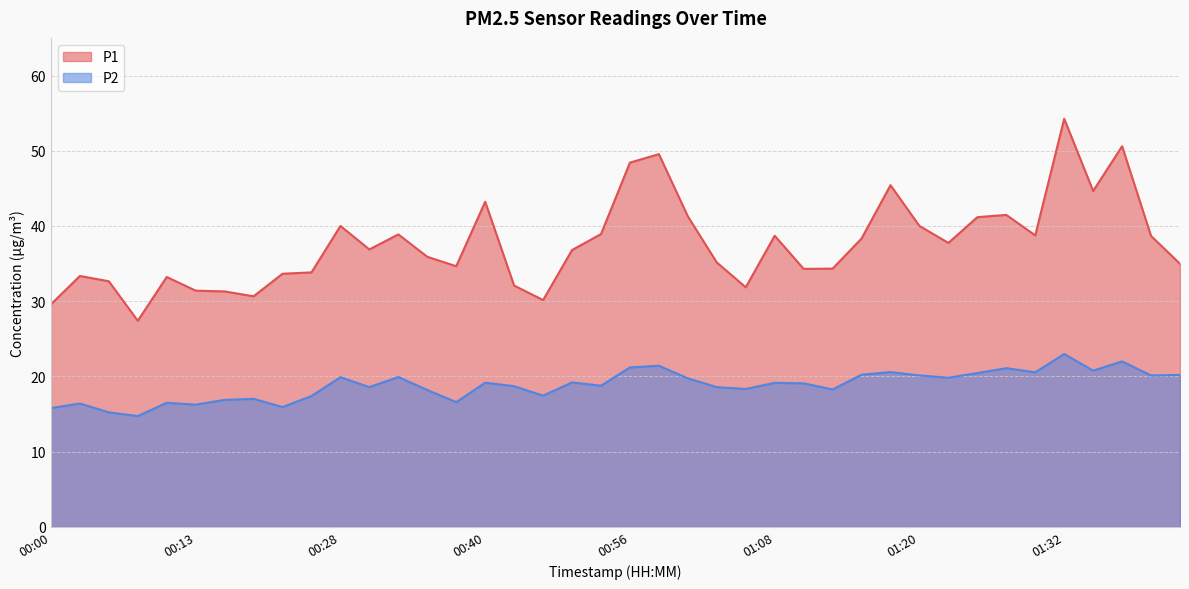

How many interior local valleys does the P2 series have?

13